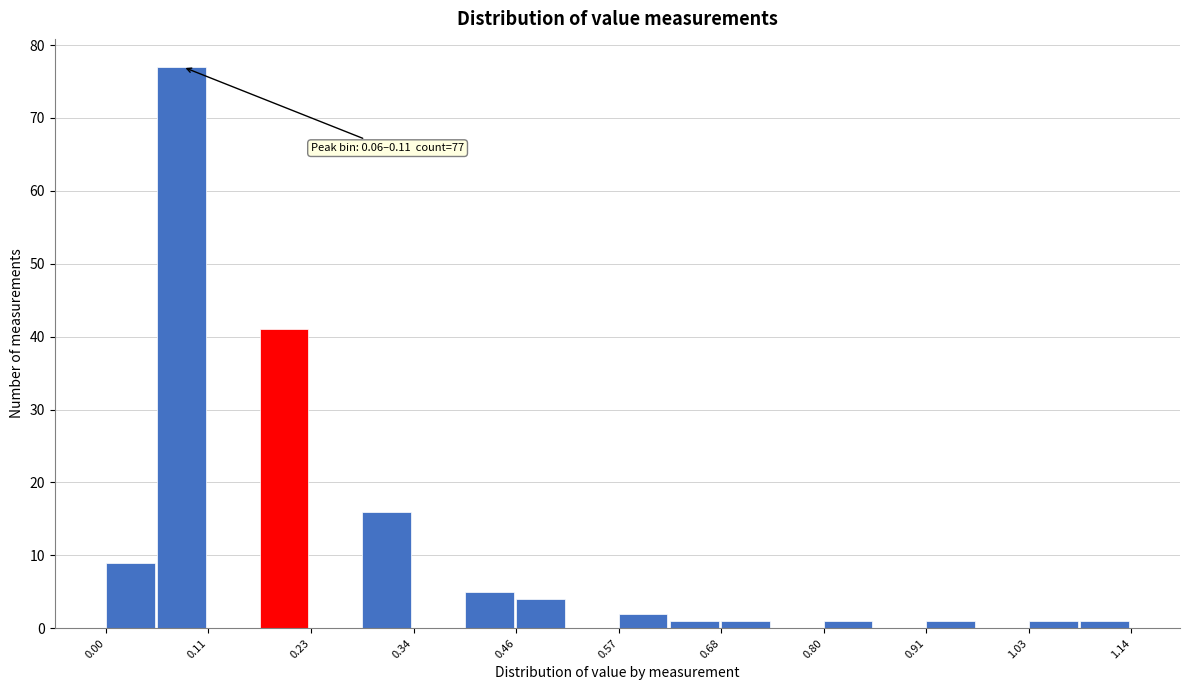

Around what value on the x-axis is the tallest bar? Give the approximate position of its centre, as read against the axis.

0.08